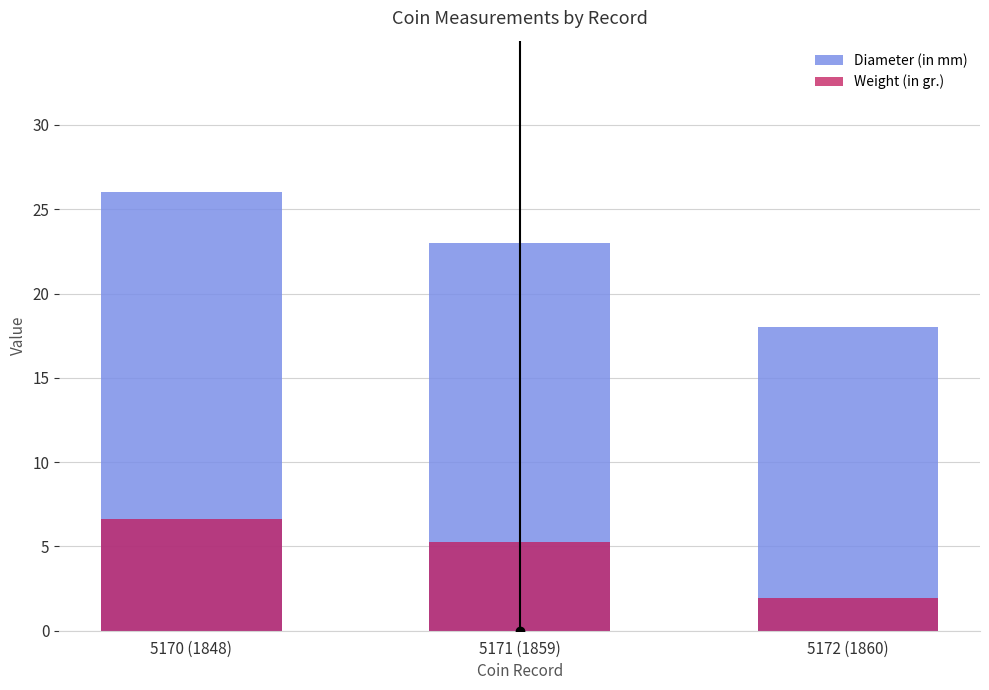

At which category is the sum across all series the highest?

5170 (1848)